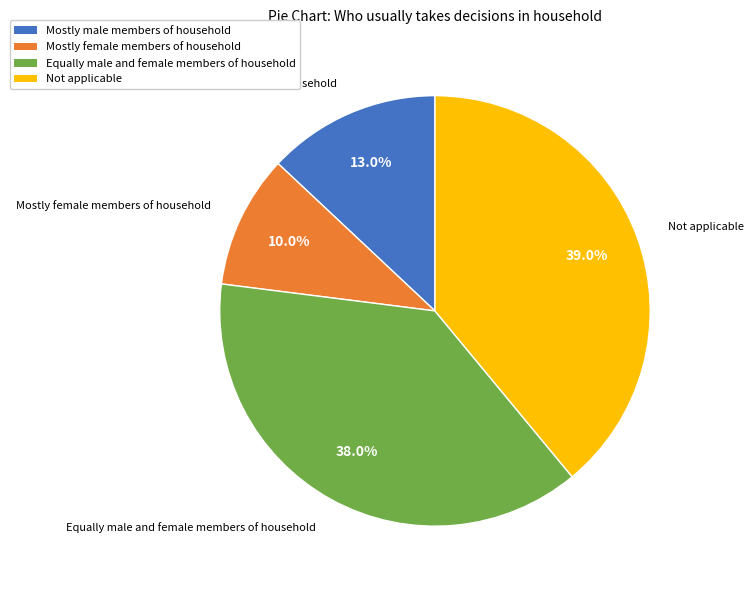

What percentage is the Not applicable slice, to the nearest percent?

39%